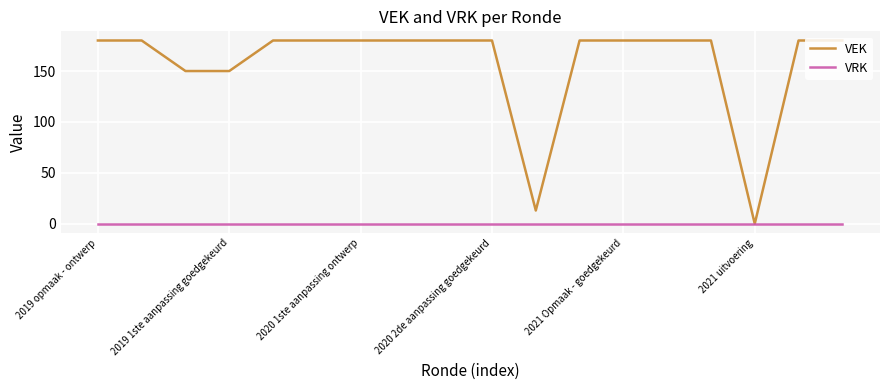

What are all the series names shown in the legend?

VEK, VRK